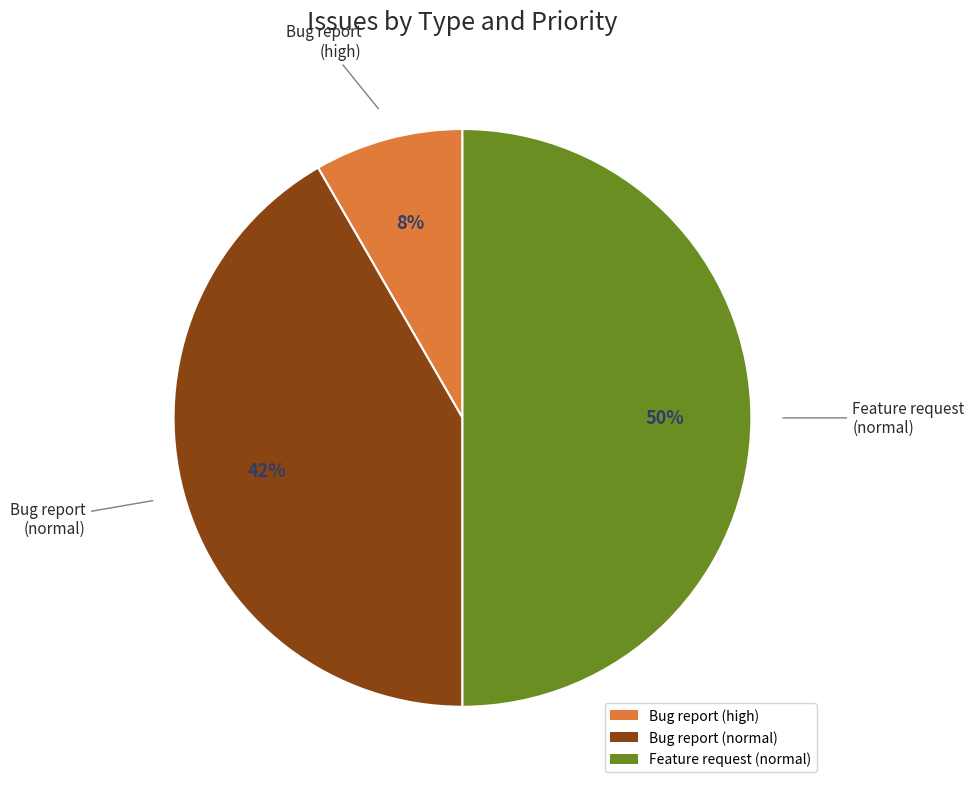

Rank the categories by value from highest to lowest.

Feature request (normal), Bug report (normal), Bug report (high)